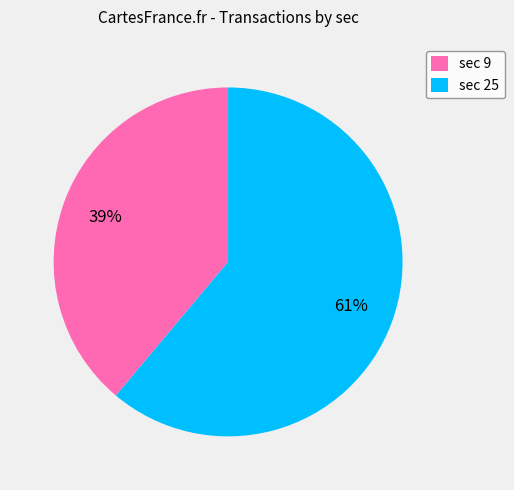

What is the ratio of the value at sec 9 to the value at sec 25?

0.6